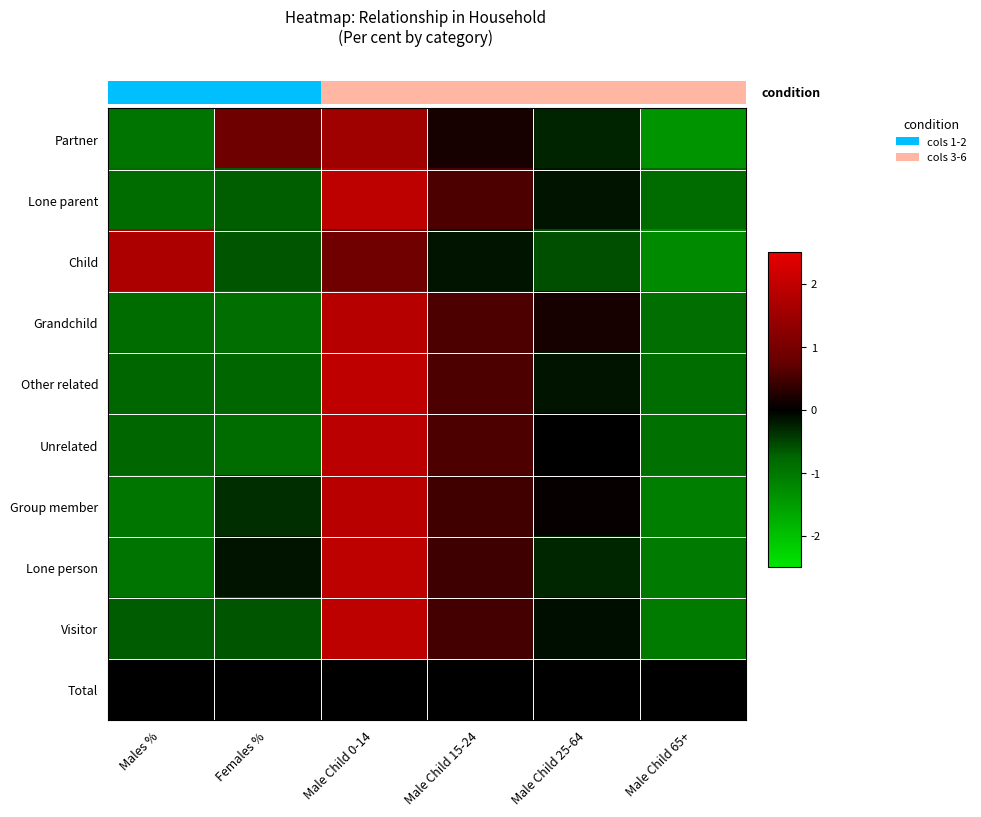

Which category has the lowest value across all series?

Male Child 65+